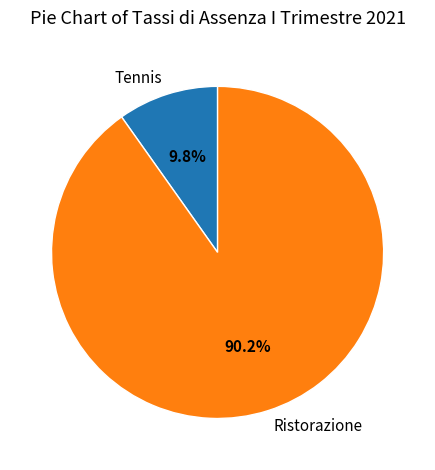

To the nearest percent, what percentage of the pie is Tennis?

10%